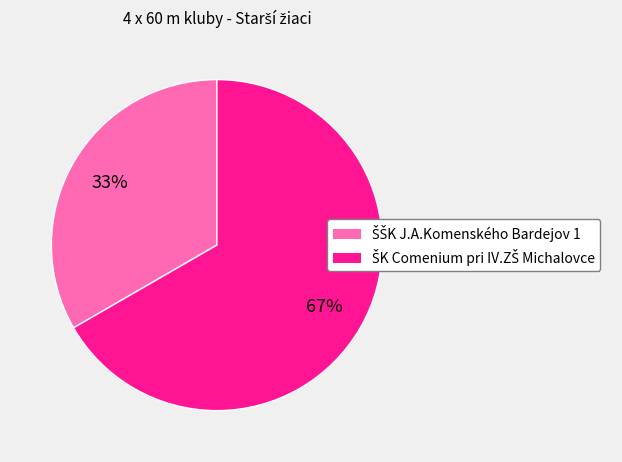

Count the number of slices in the pie.

2